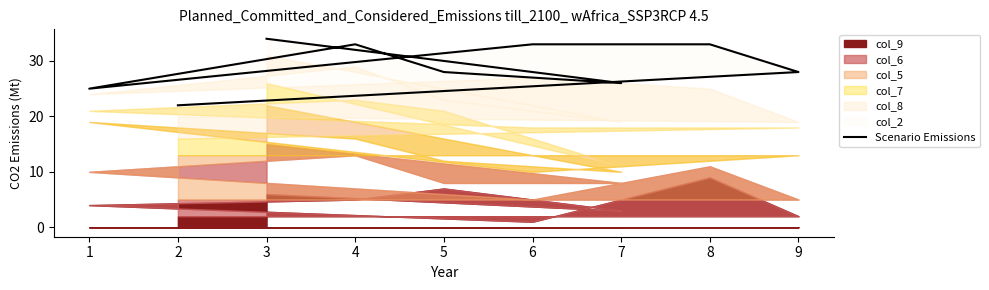

How many lines are shown in the chart?

1